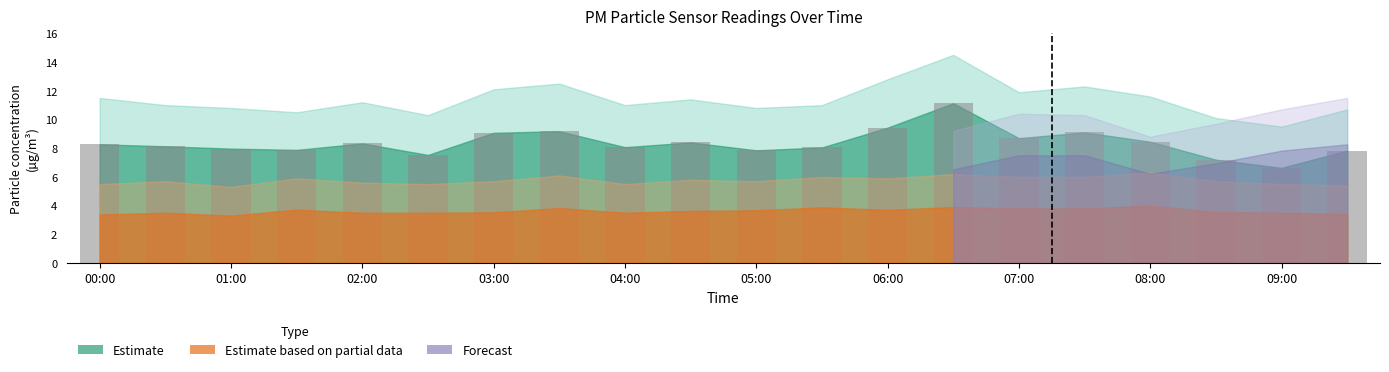

What is the value of the 16th bar from the left?

9.1